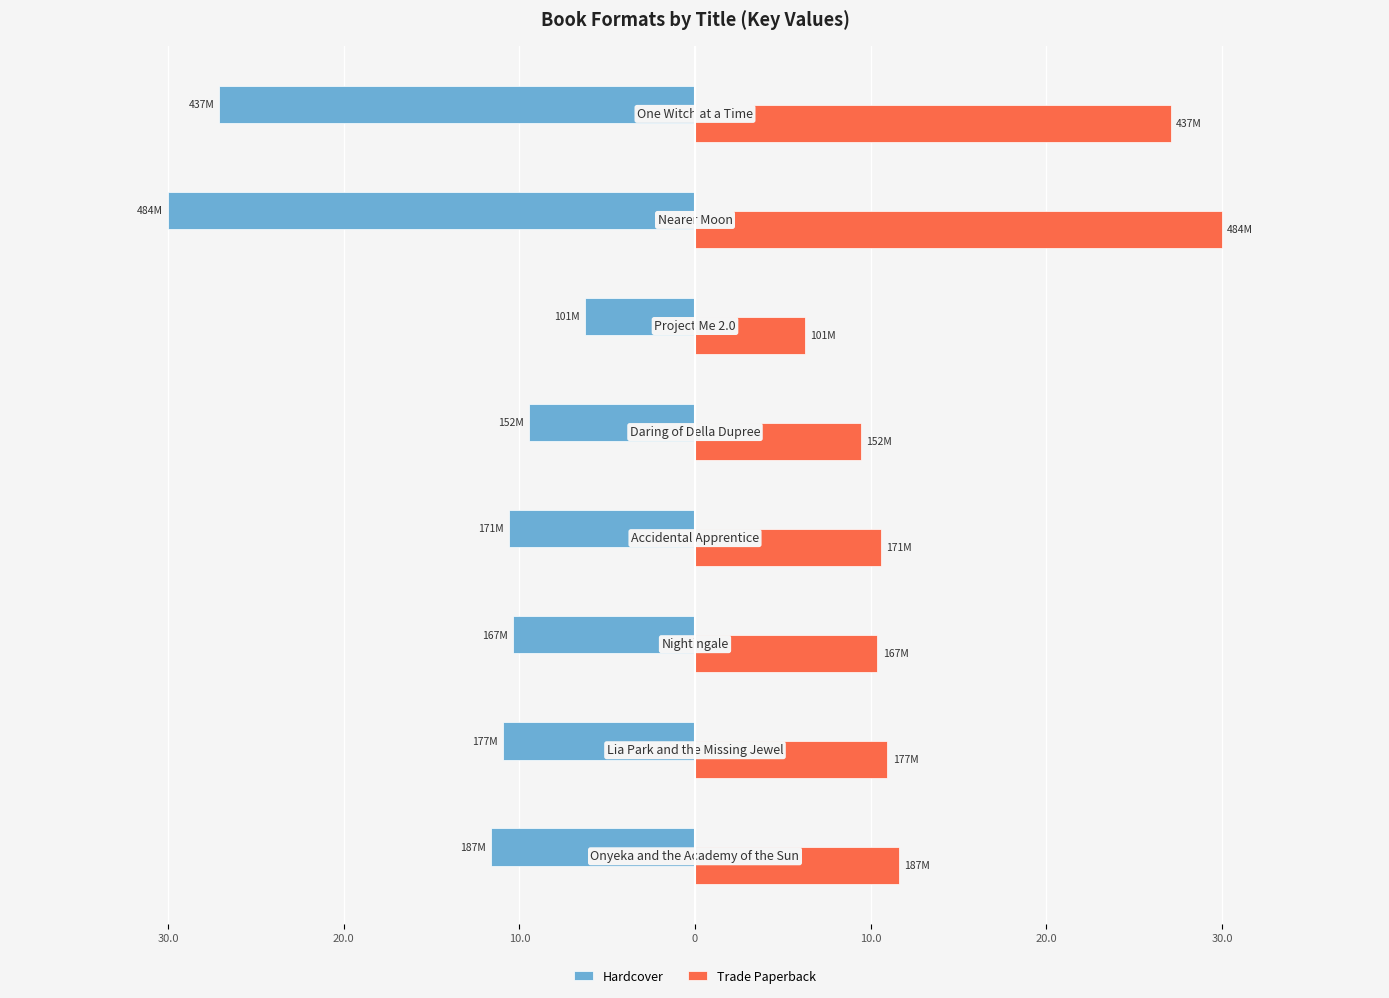

Reading right to left, what are all the values shown in this chart?

Hardcover: -27.1	-30.0	-6.2	-9.4	-10.6	-10.4	-11.0	-11.6
Trade Paperback: 27.1	30.0	6.2	9.4	10.6	10.4	11.0	11.6